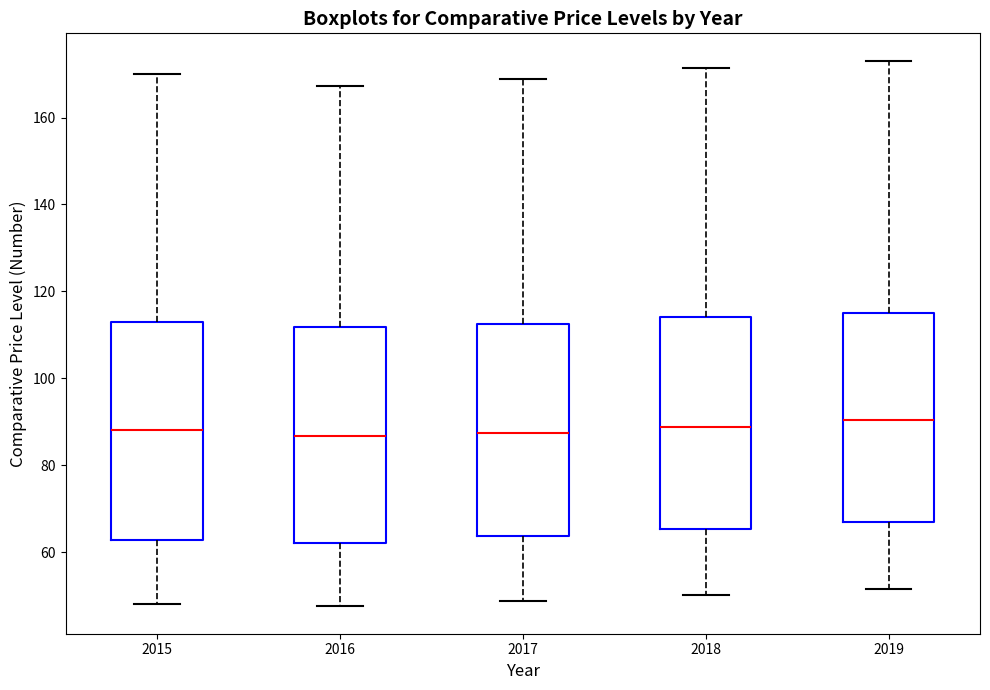

Where is the lower edge of the box at x = 2019 on the y-axis? The values are not printed on the chart, so give them approximately, as read against the axis.

66